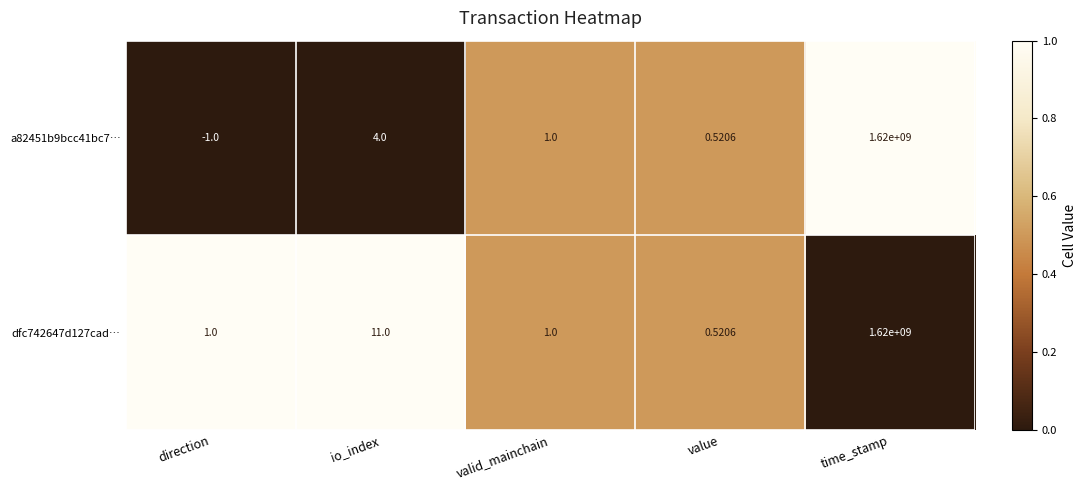

Is the value of dfc742647d127cad… at direction greater than the value of a82451b9bcc41bc7… at value?

Yes